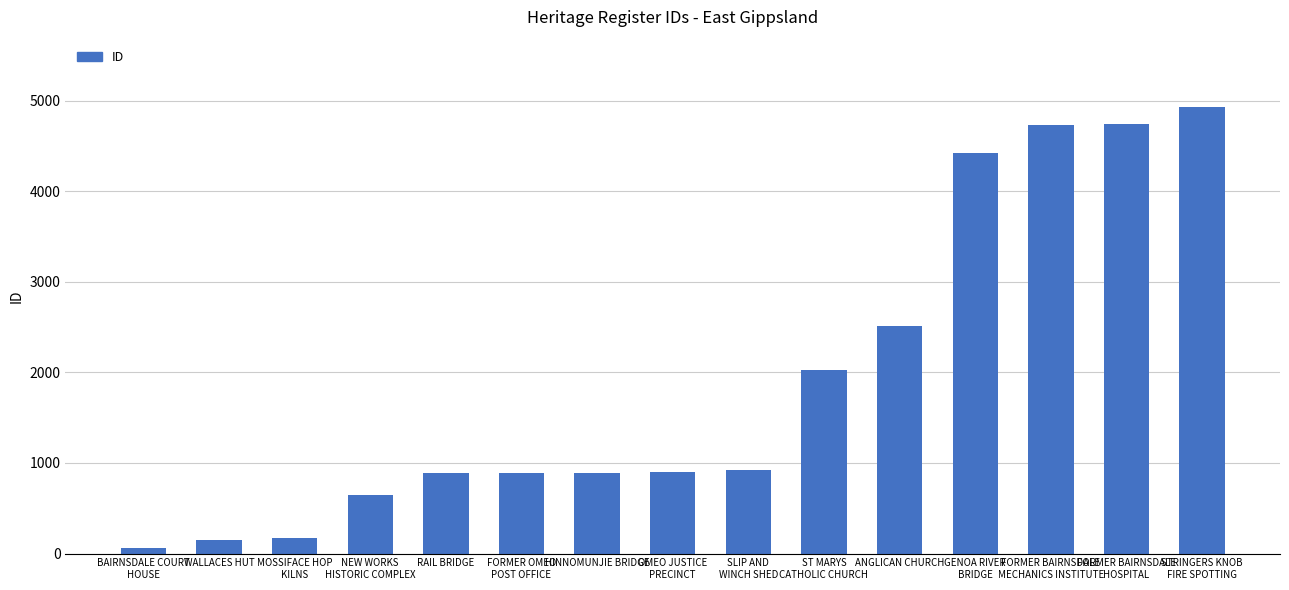

What is the average value?

1925